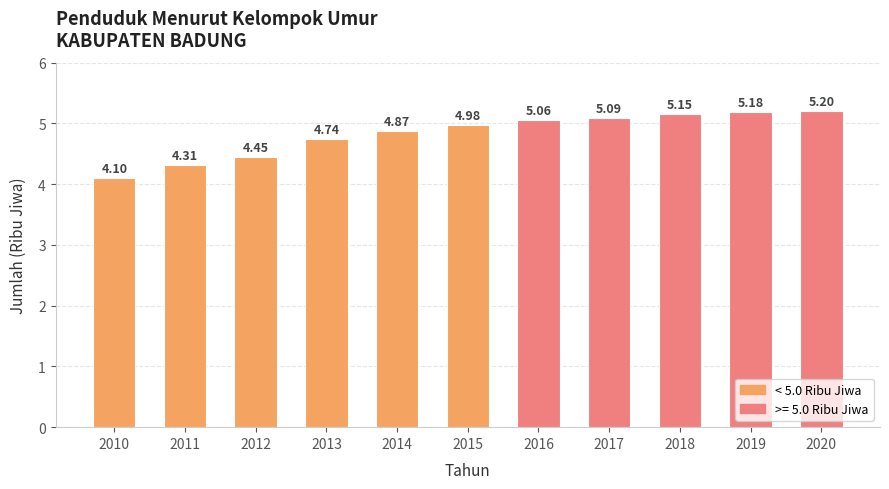

Is it true that the value at 2020 is 8.8?

False